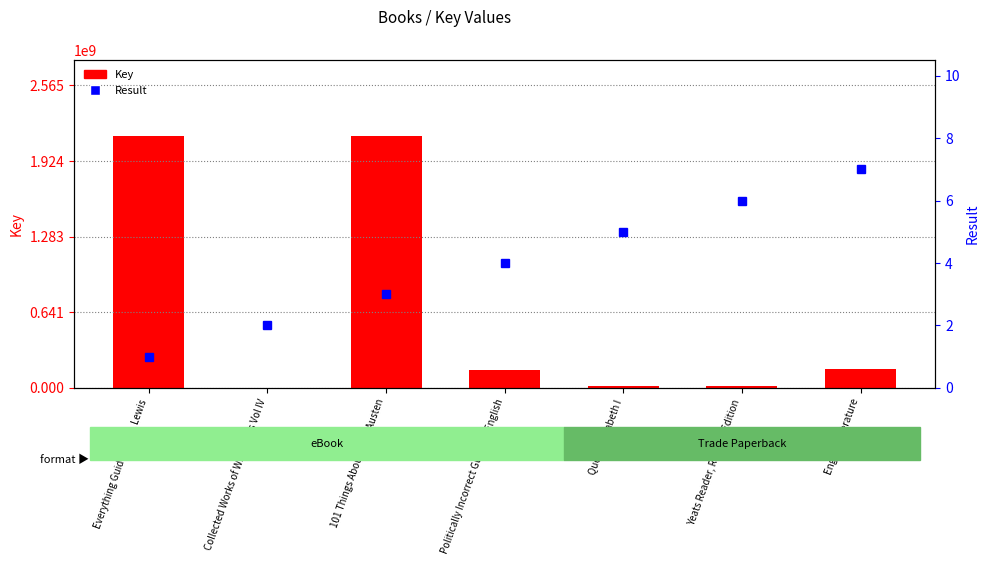

The value of Key at Everything Guide to C.S. Lewis is 2137687121. True or false?

True